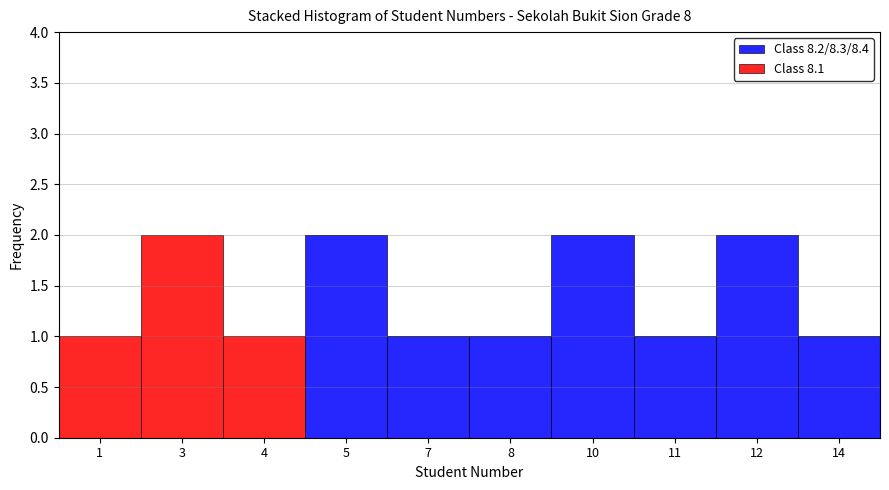

Reading left to right, transcribe the values for Class 8.2/8.3/8.4.

1=0	3=0	4=0	5=2	7=1	8=1	10=2	11=1	12=2	14=1